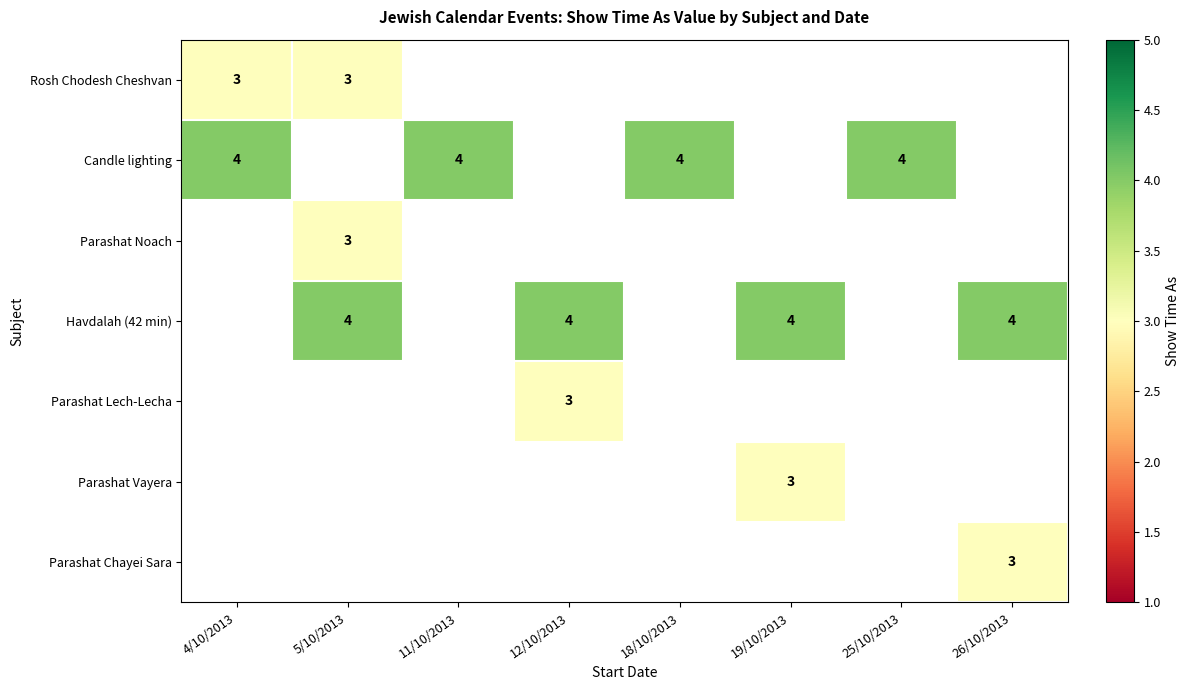

The Rosh Chodesh Cheshvan series shows 2 at 4/10/2013. True or false?

False